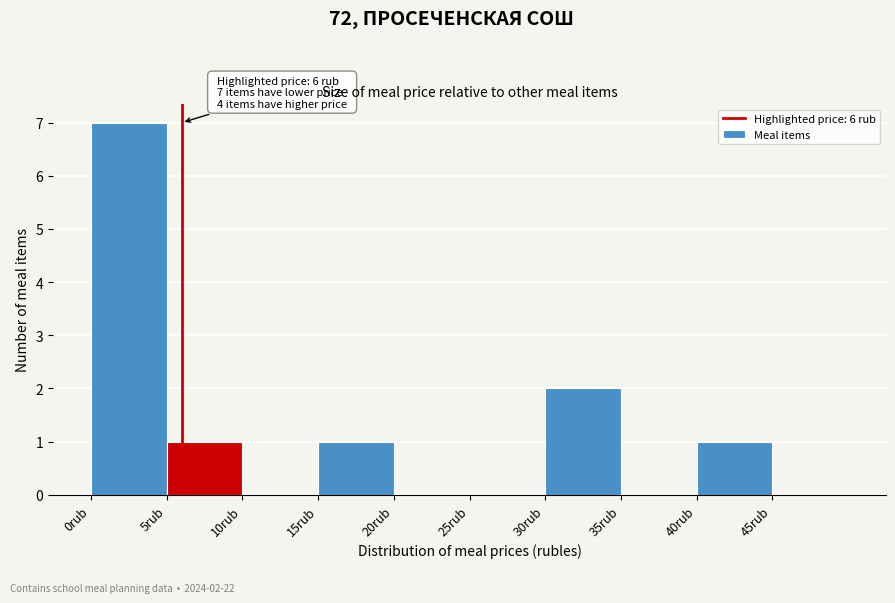

Over which range of the x-axis is the bar tallest?

0 to 5